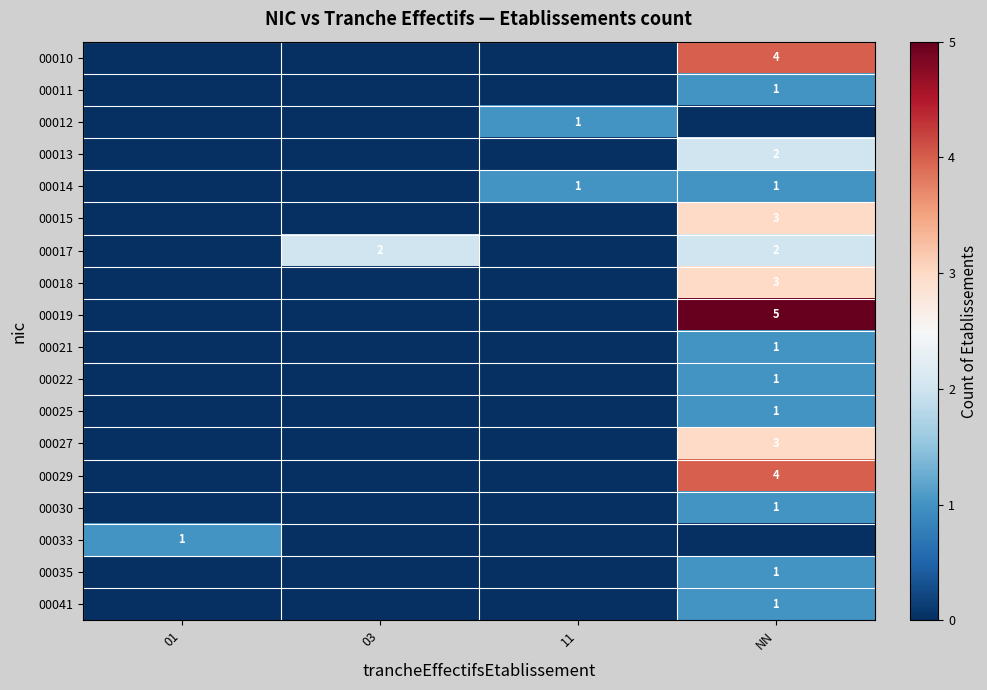

Is it true that 00014 equals 1 at 11?

True